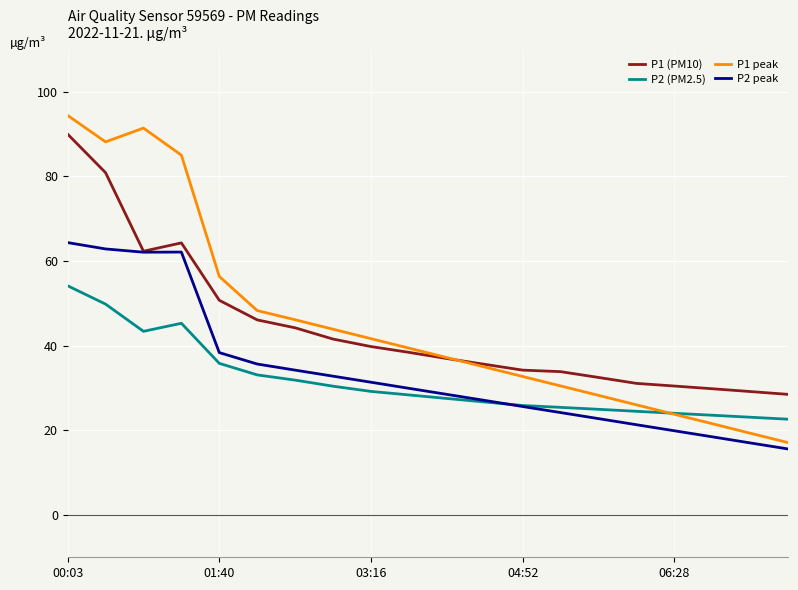

List the series in order of their peak value, highest first.

P1 peak, P1 (PM10), P2 peak, P2 (PM2.5)